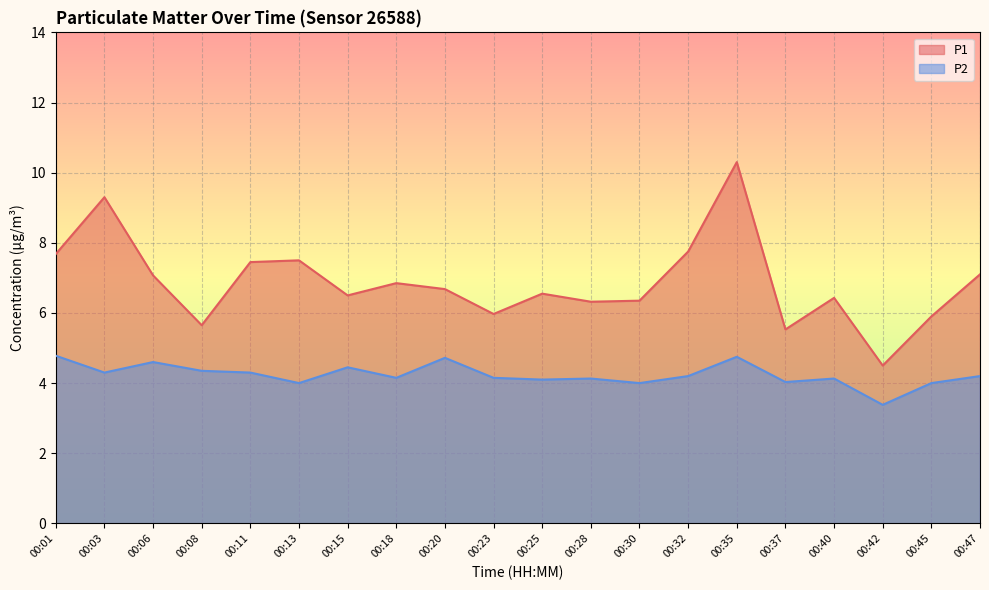

Where is the first local minimum for P1?

00:08